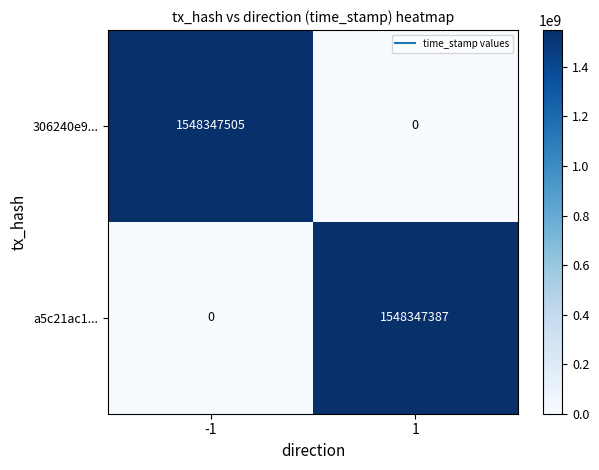

Which series has the largest total across all categories?

306240e9...